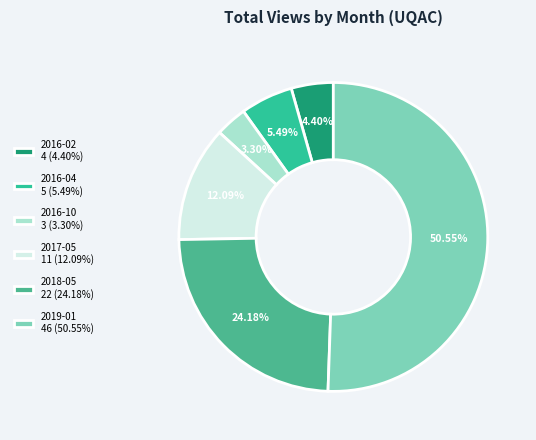

Approximately how many times larger is the value at 2016-02 compared to 2017-05?

0.4